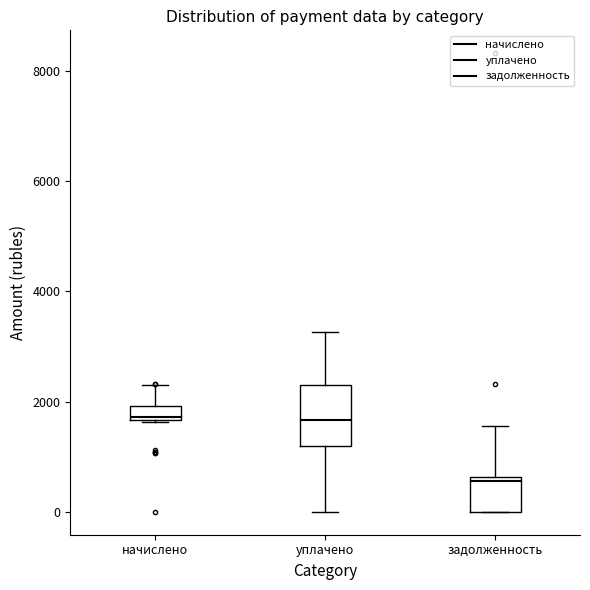

Which box is the tallest, from its lower edge to its upper edge?

уплачено